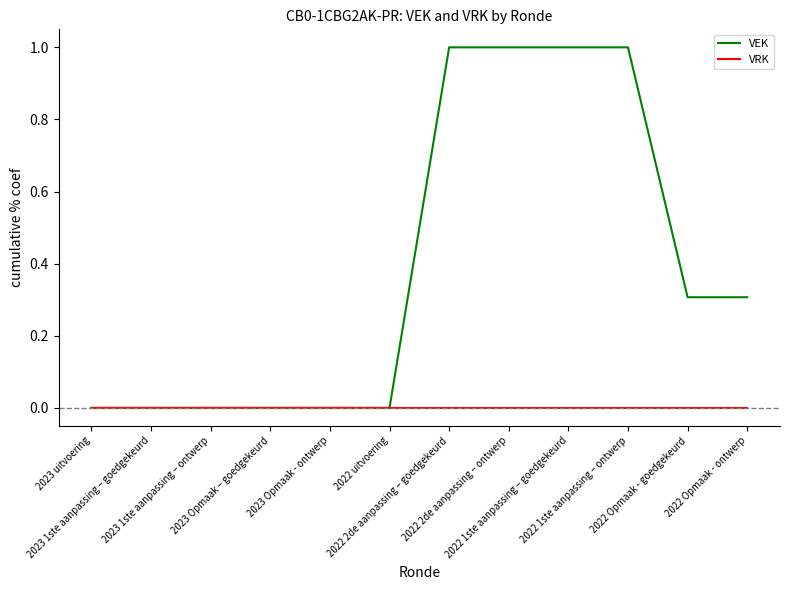

Rank the series by their maximum value, from highest to lowest.

VEK, VRK